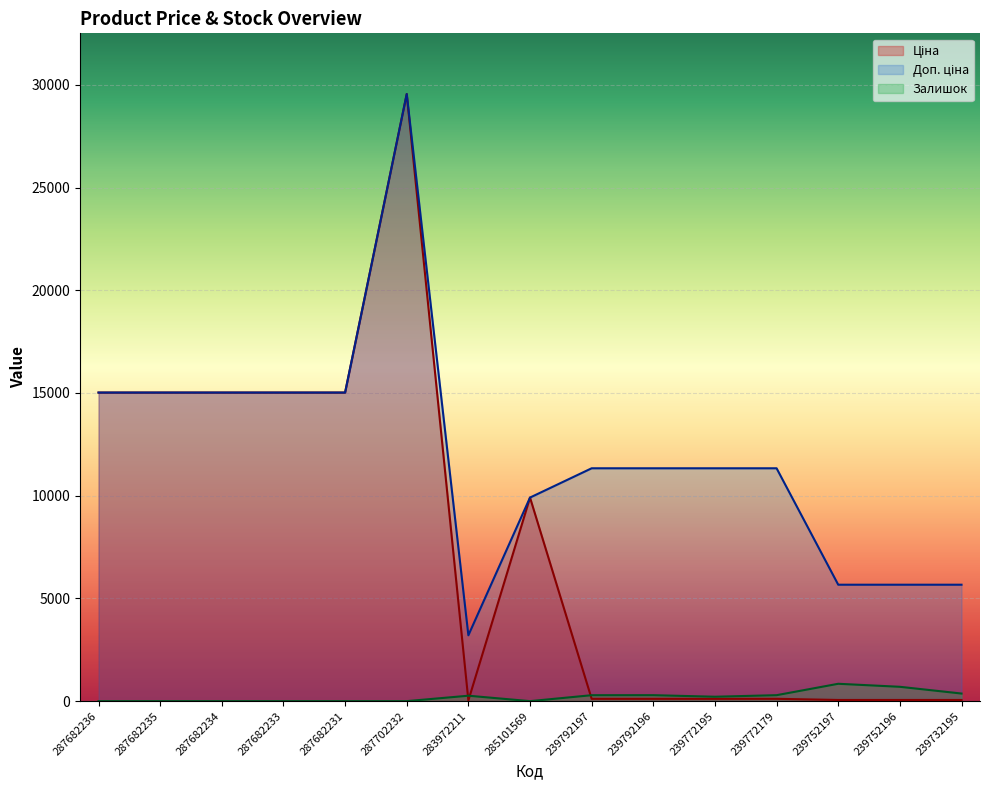

The Ціна series shows 56.7 at 239752196. True or false?

True